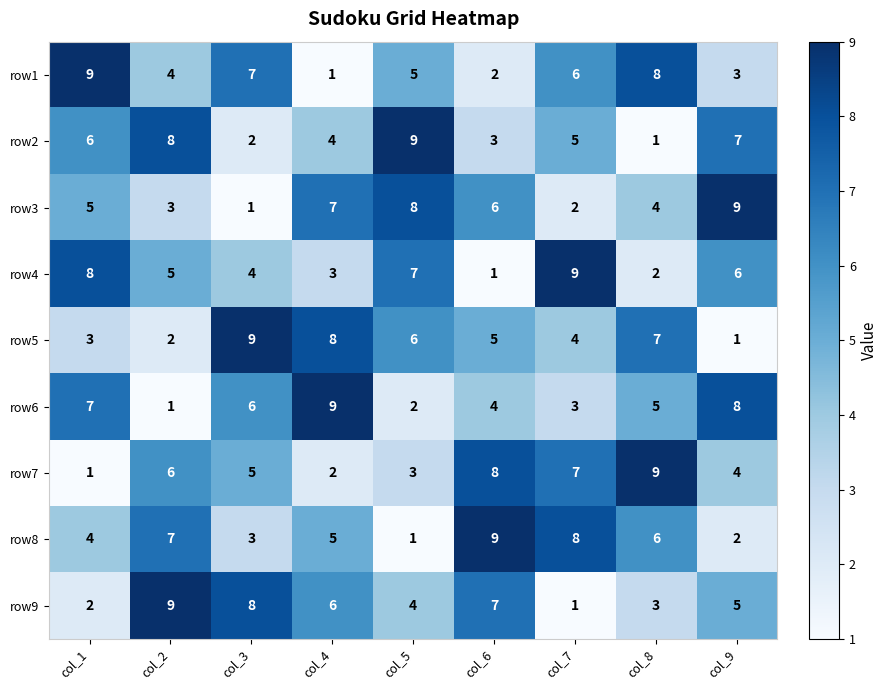

At col_7, list the series in order from smallest to largest.

row9, row3, row6, row5, row2, row1, row7, row8, row4